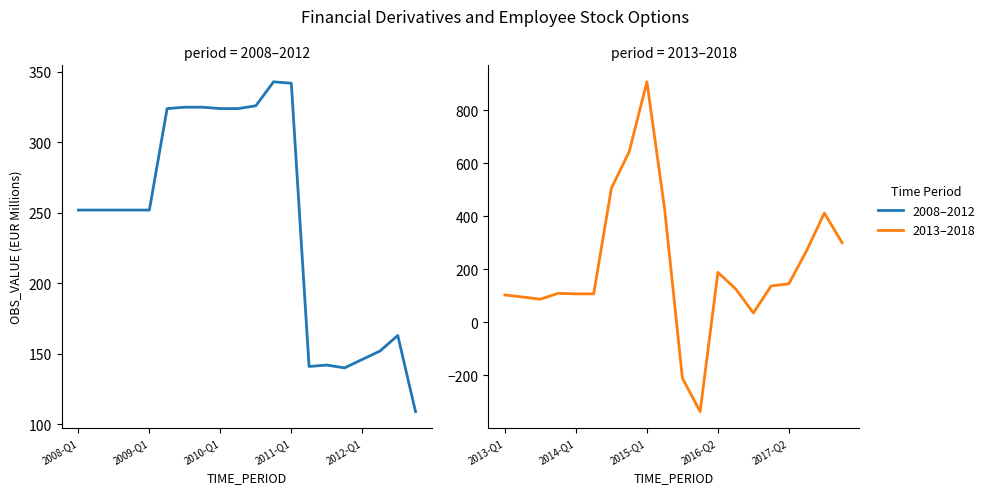

How many data points does each series have?

20